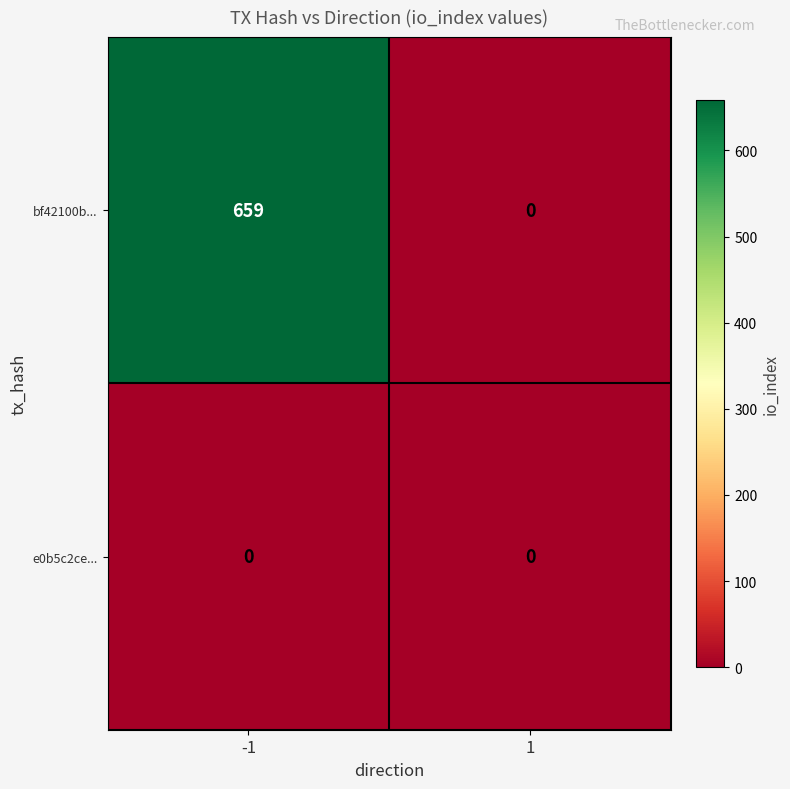

Is it true that e0b5c2ce... equals 0 at 1?

True